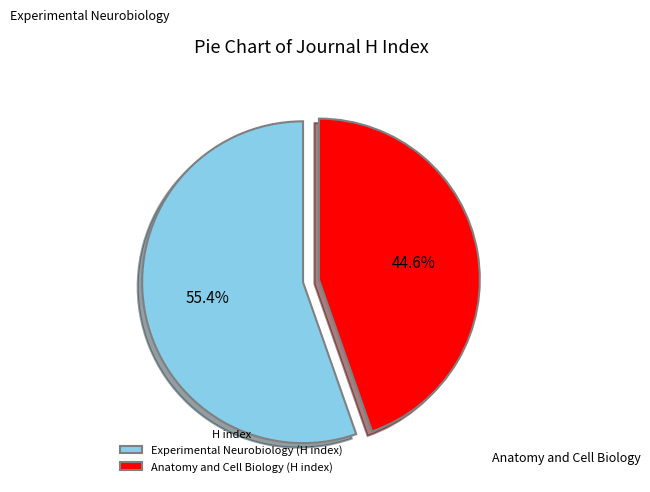

How many segments does this pie chart have?

2